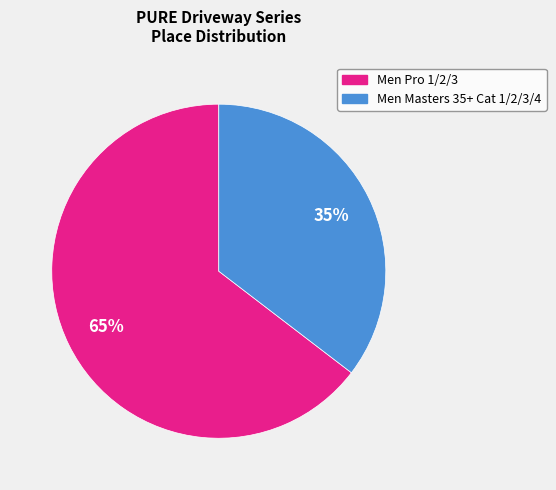

Count the number of slices in the pie.

2